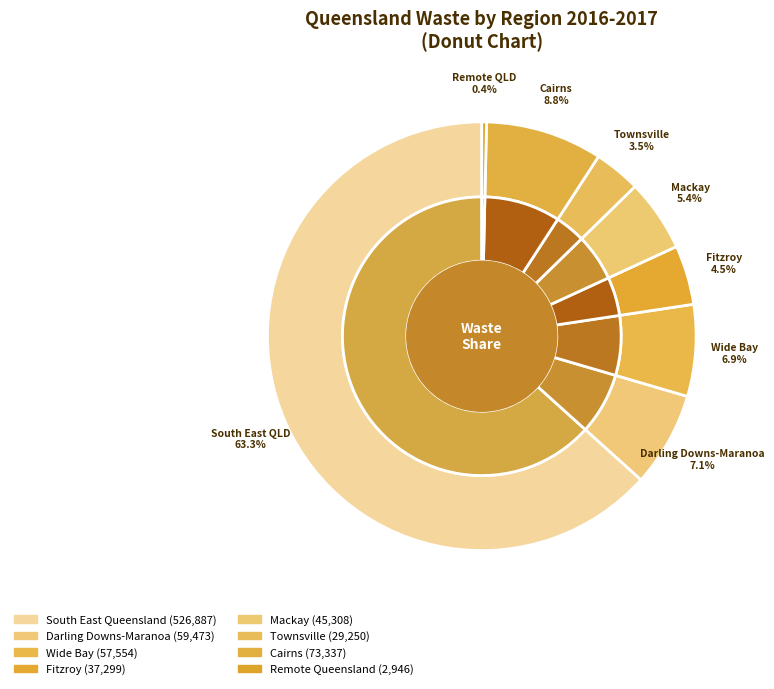

What percentage is the Fitzroy slice, to the nearest percent?

4%